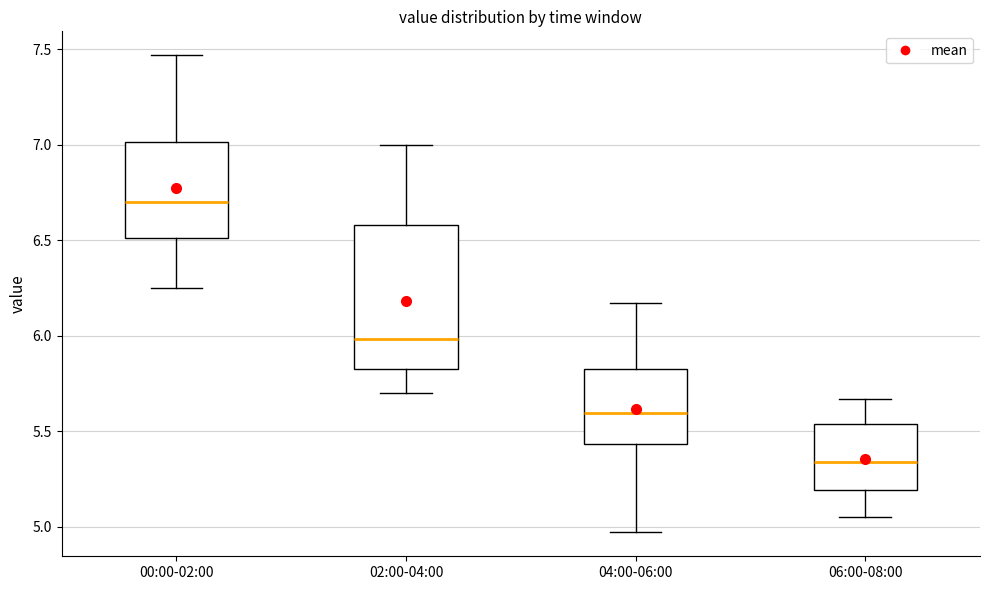

Which box is the tallest, from its lower edge to its upper edge?

02:00-04:00